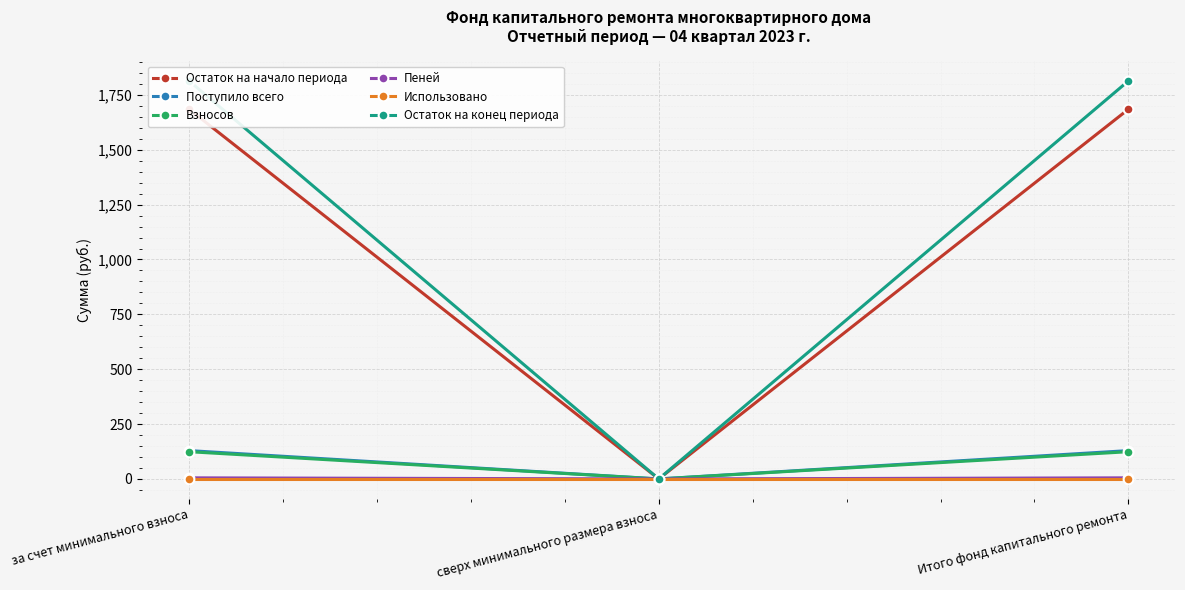

What is the spread (max minus min) of values at Итого фонд капитального ремонта?

1813.5